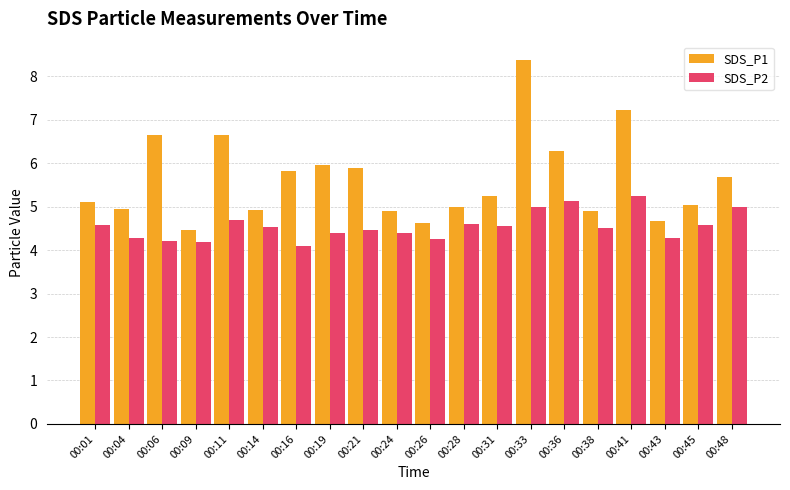

What value does the SDS_P1 series have at 00:01?

5.1